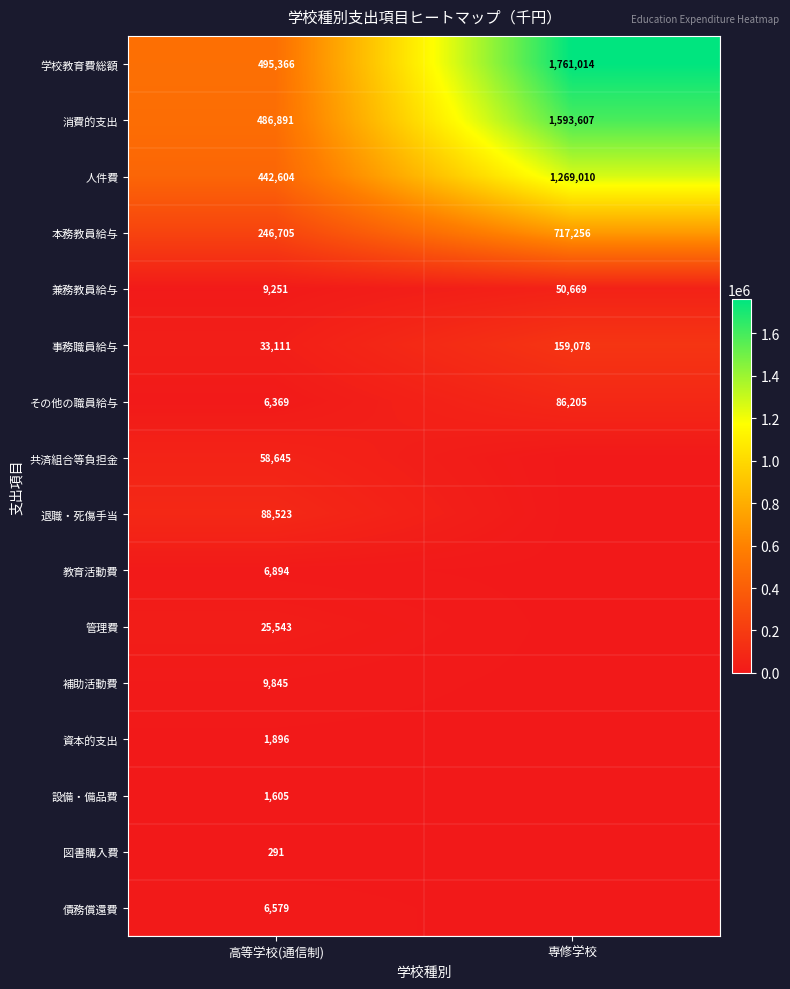

At which category is the sum across all series the highest?

専修学校